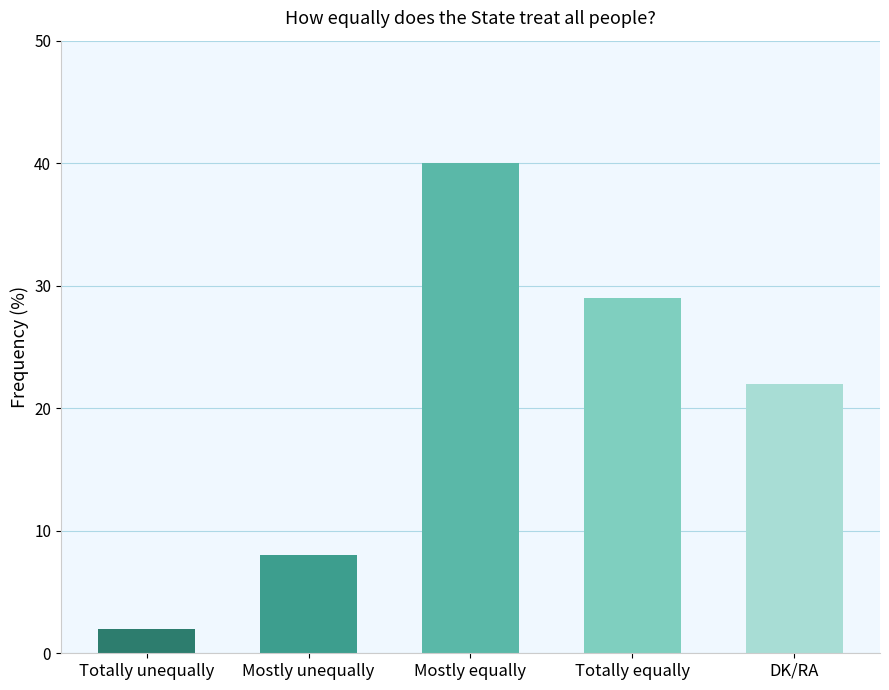

How many bars are there in total?

5